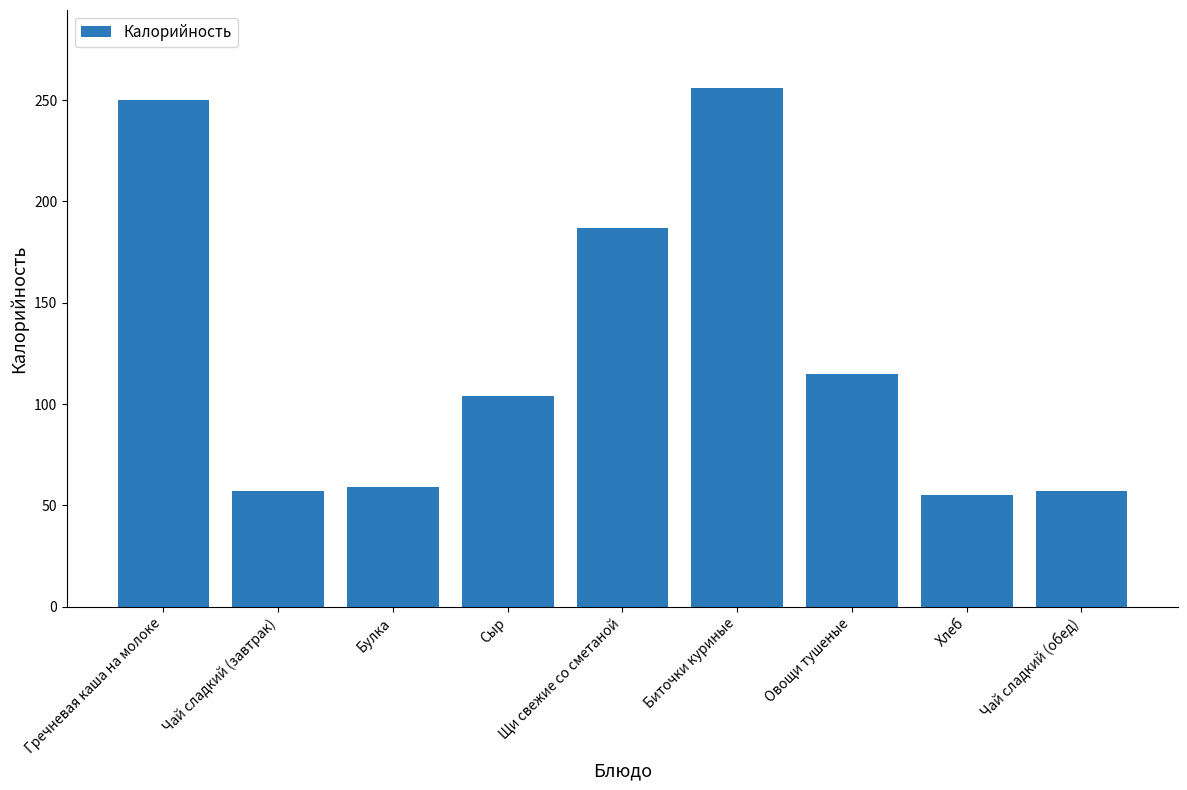

The chart shows a value of 187 at Щи свежие со сметаной. True or false?

True